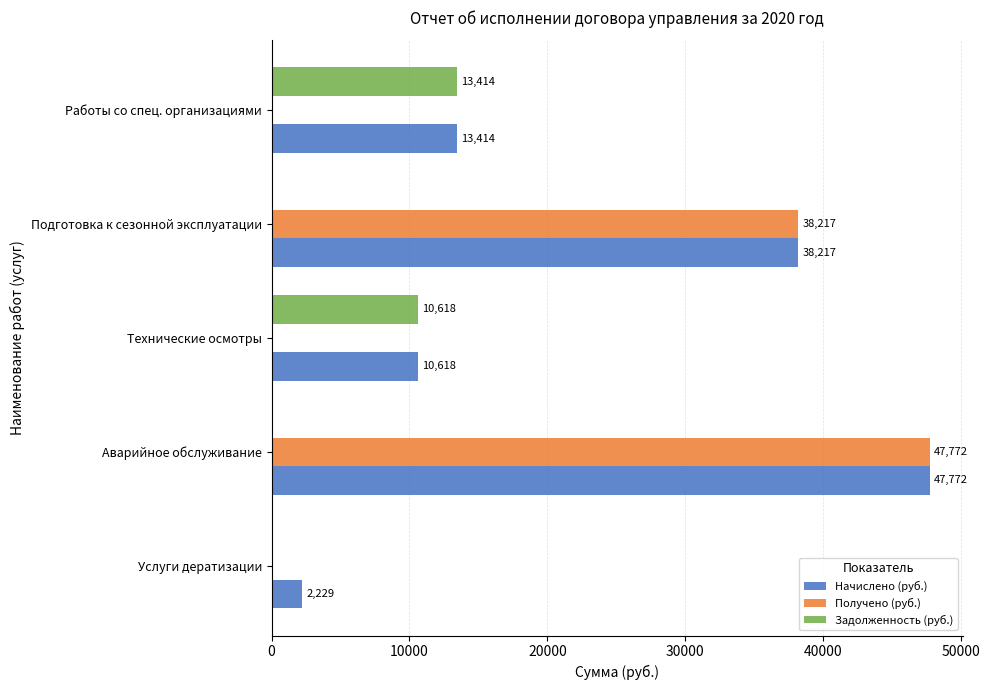

At which label does Начислено (руб.) reach its peak?

Аварийное обслуживание